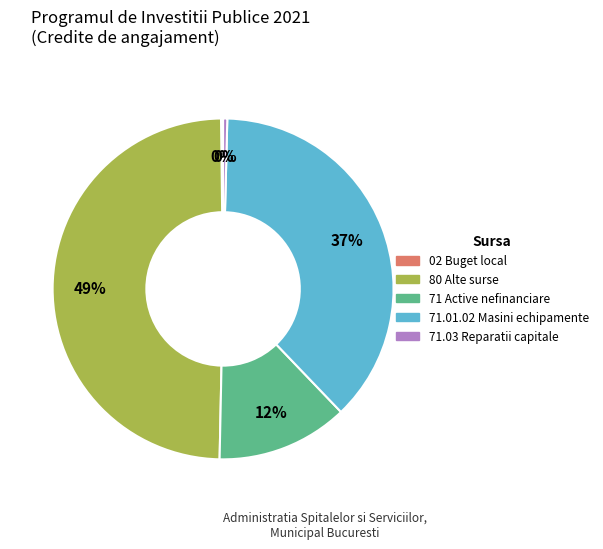

To the nearest percent, what is the difference between the 71.03 Reparatii capitale and 71 Active nefinanciare slice percentages?

12%